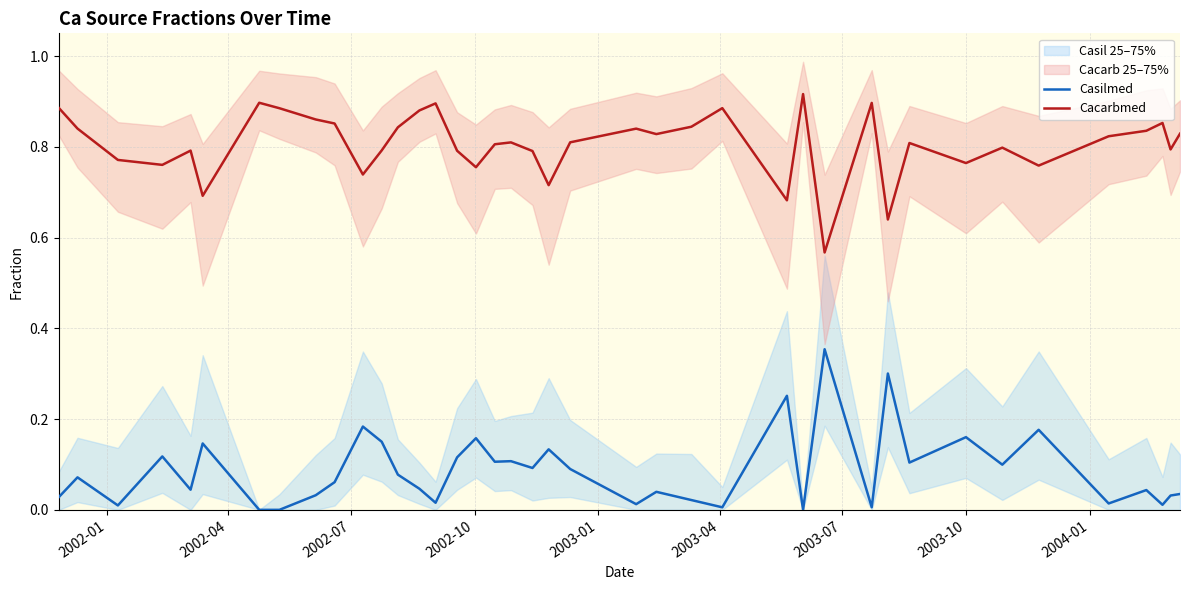

Reading left to right, extract all data points from this chart.

Casilmed: 0.0	0.1	0.0	0.1	0.0	0.1	0.0	0.0	0.0	0.1	0.2	0.2	0.1	0.0	0.0	0.1	0.2	0.1	0.1	0.1	0.1	0.1	0.0	0.0	0.0	0.0	0.3	0.0	0.4	0.0	0.3	0.1	0.2	0.1	0.2	0.0	0.0	0.0	0.0	0.0
Cacarbmed: 0.9	0.8	0.8	0.8	0.8	0.7	0.9	0.9	0.9	0.9	0.7	0.8	0.8	0.9	0.9	0.8	0.8	0.8	0.8	0.8	0.7	0.8	0.8	0.8	0.8	0.9	0.7	0.9	0.6	0.9	0.6	0.8	0.8	0.8	0.8	0.8	0.8	0.9	0.8	0.8